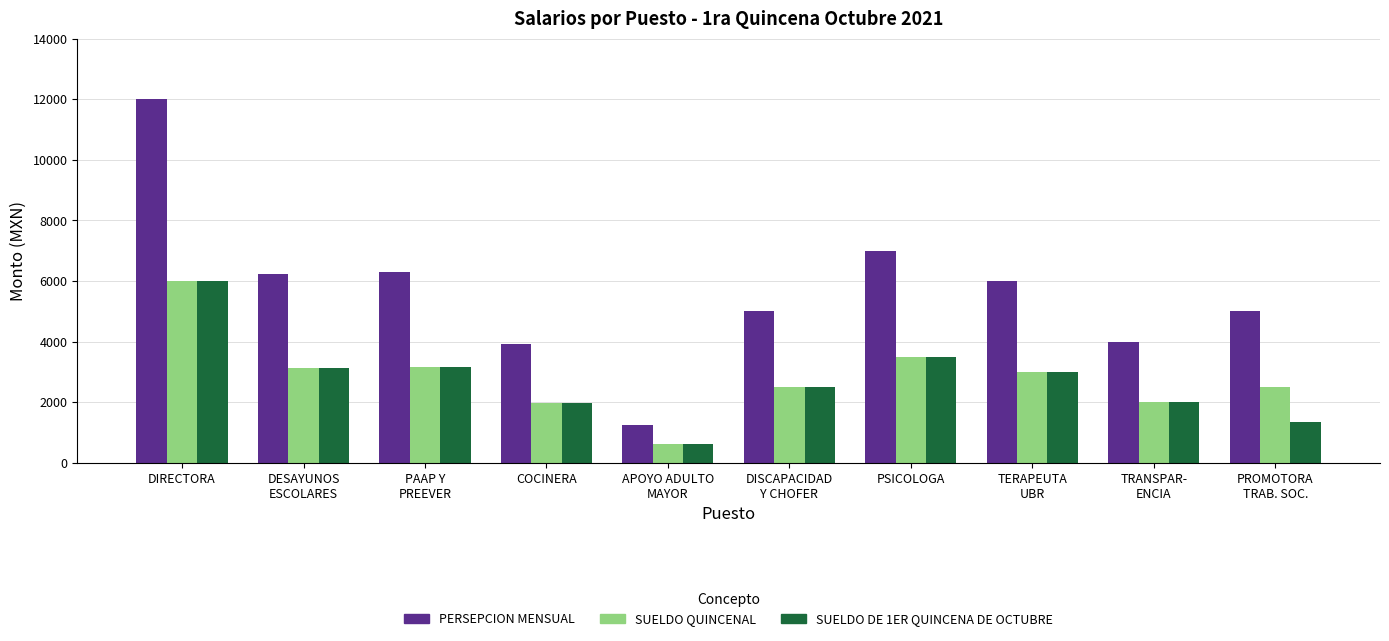

How many groups of bars are there?

10